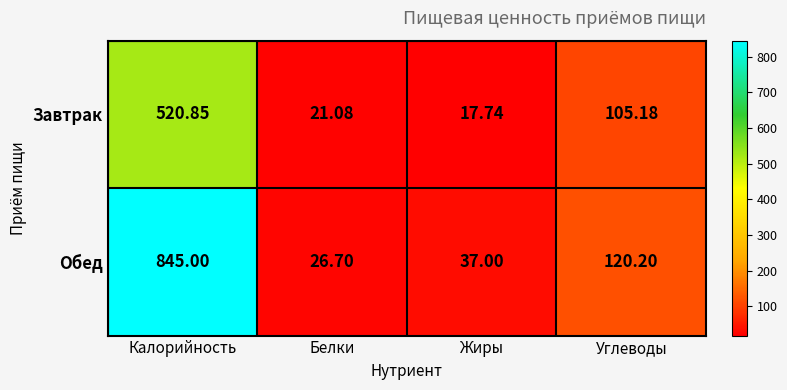

How many categories are shown in the chart?

4